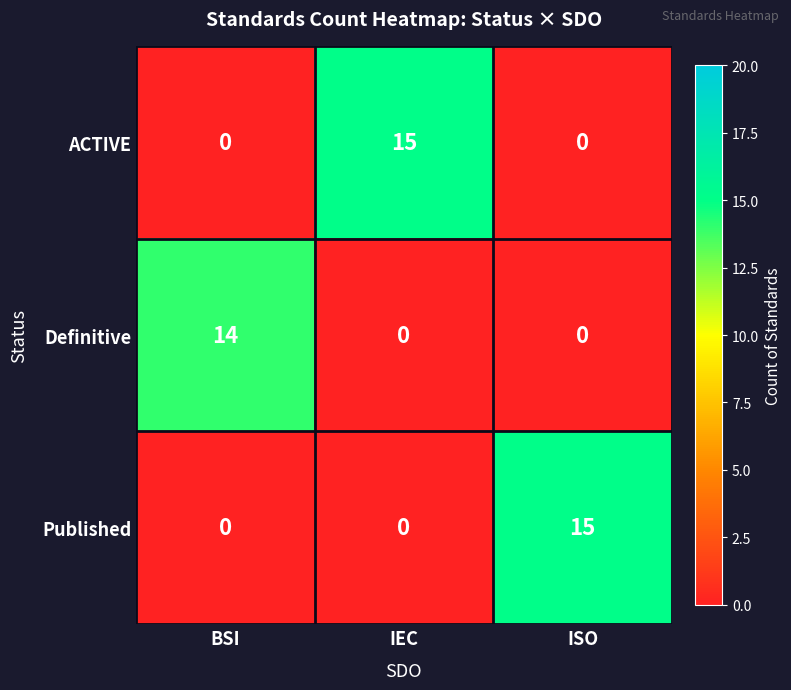

True or false: ACTIVE has a value of 7 at ISO.

False